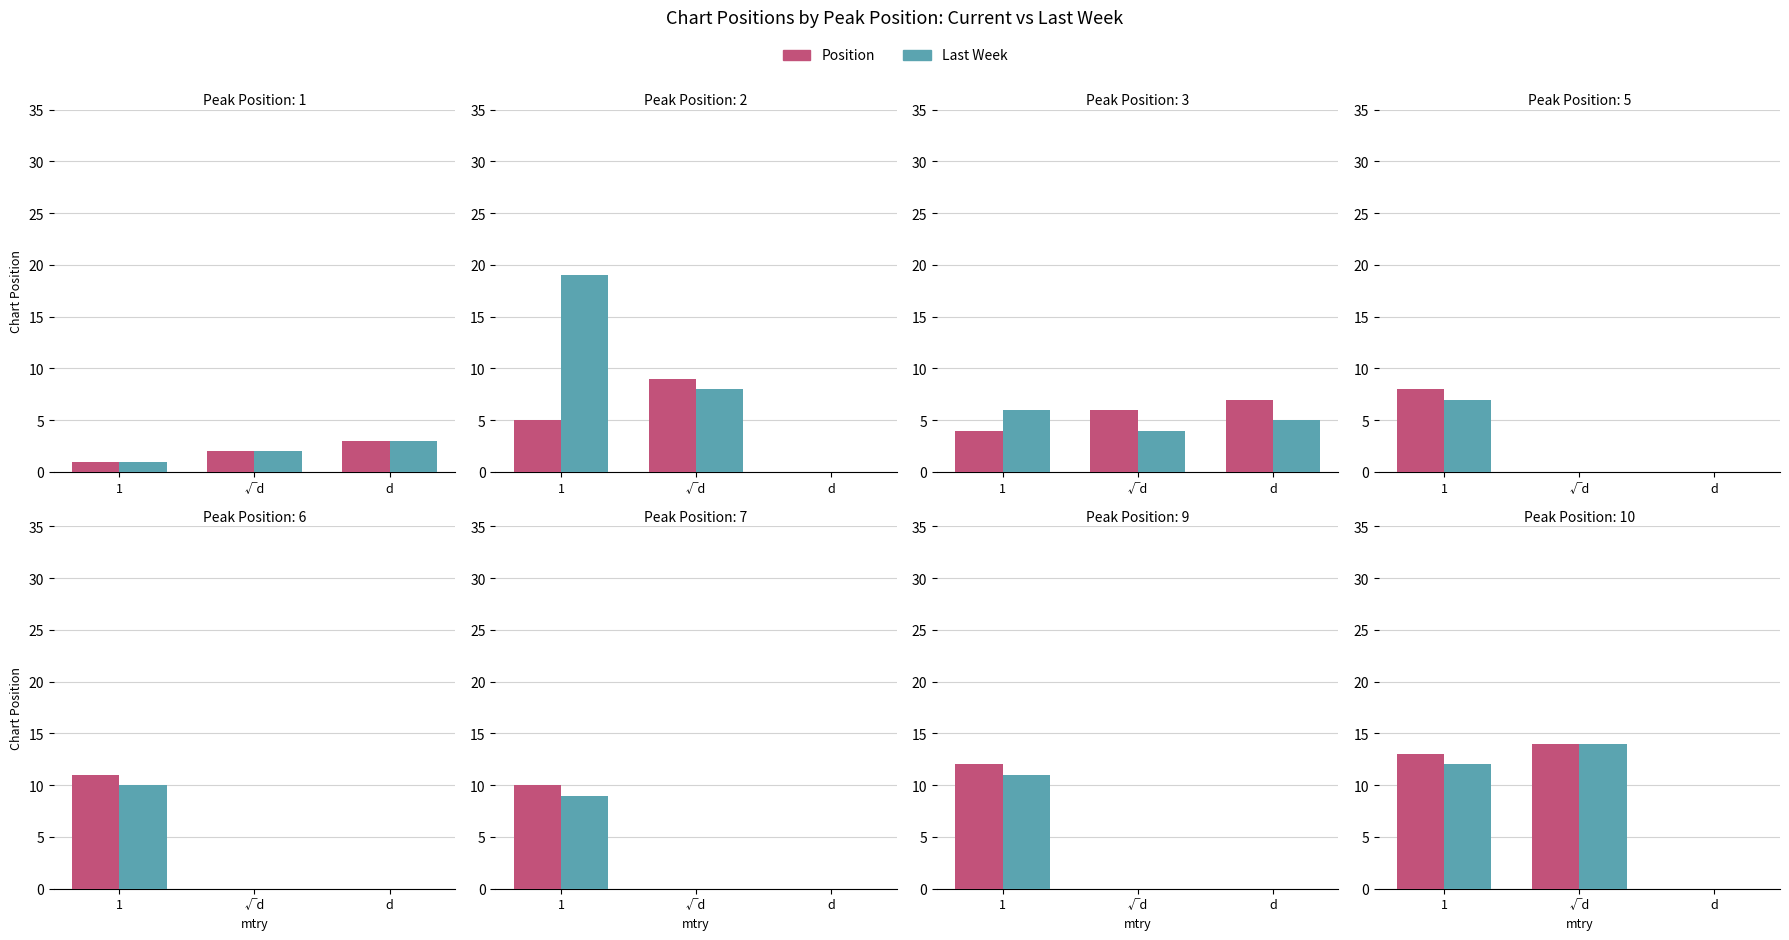

Are the bars horizontal?

No